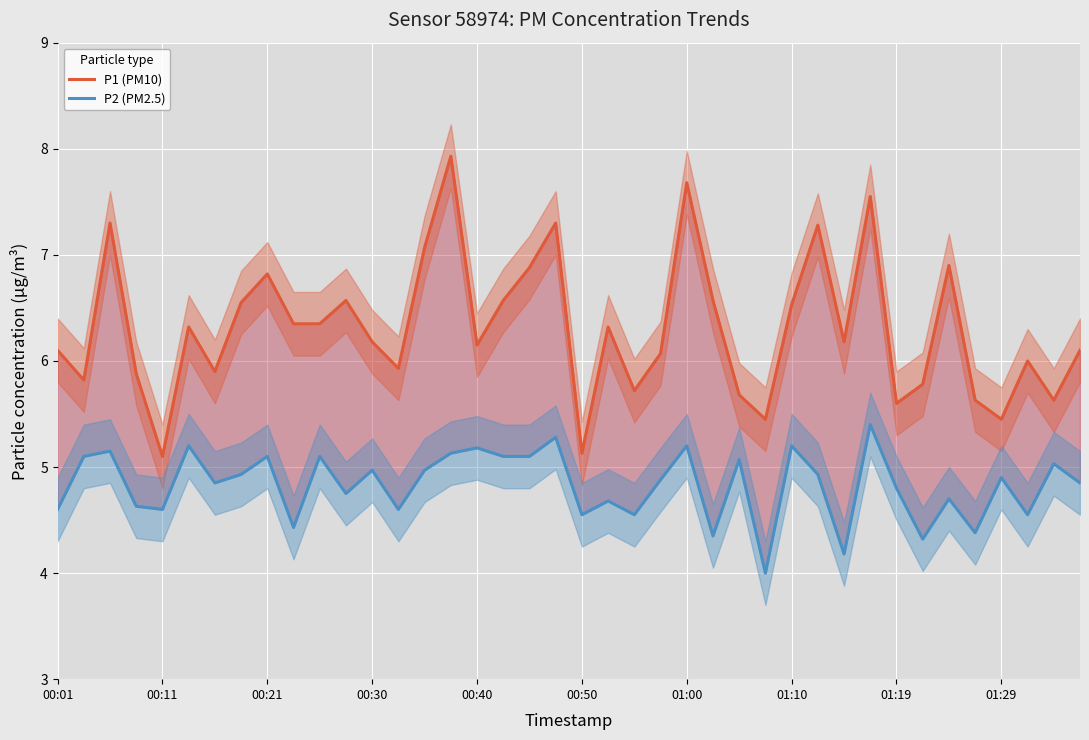

Which series has the largest total across all categories?

P1 (PM10)